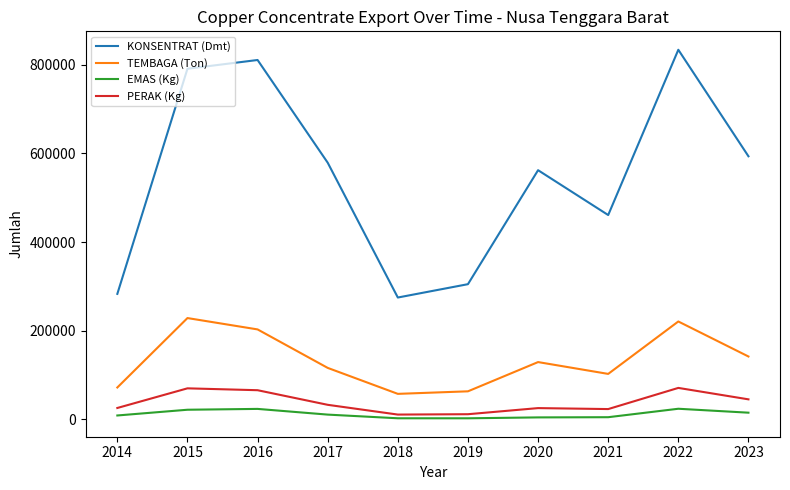

True or false: TEMBAGA (Ton) has a value of 21631 at 2014.

False